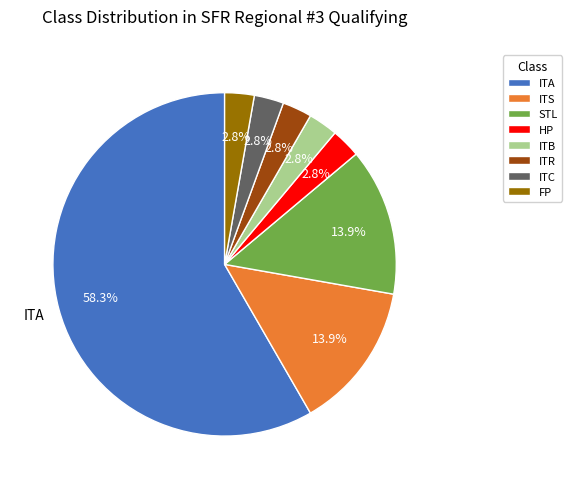

What percentage is NOT represented by ITR?

97.2%